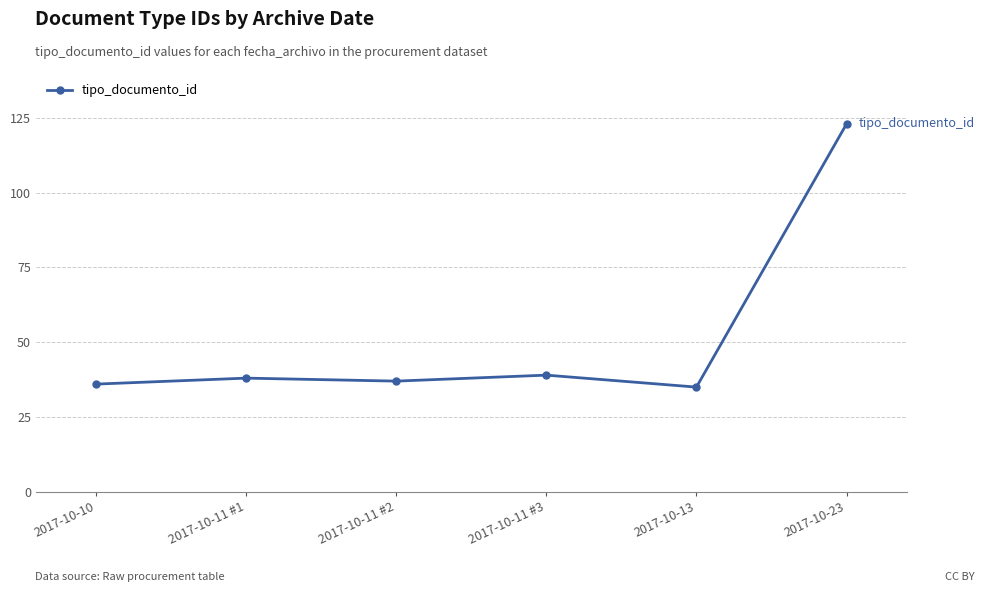

What is the sum of all values?

308